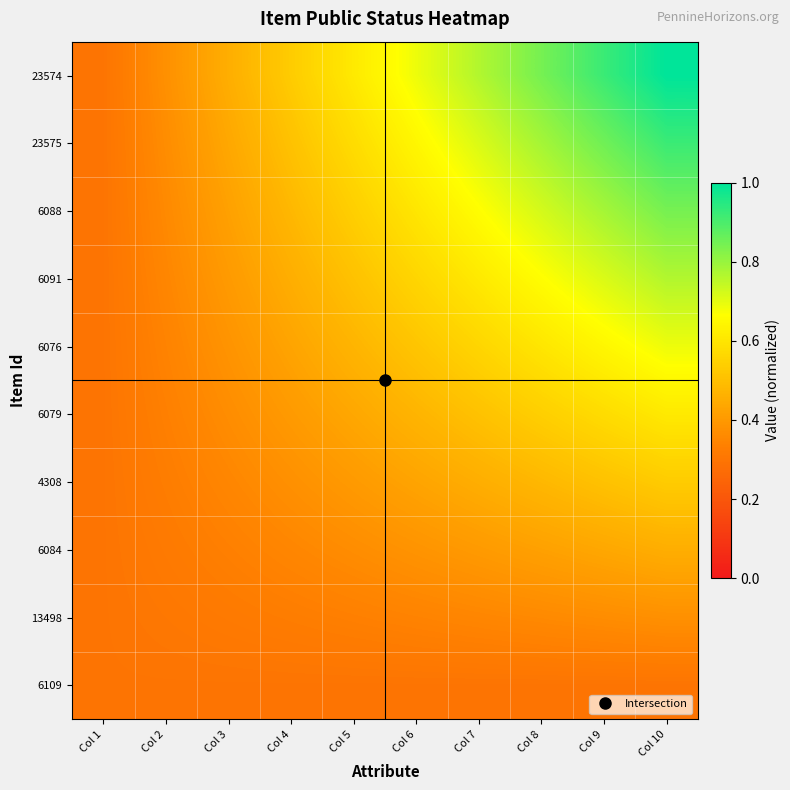

Which series changed the most between Col 6 and Col 10?

23574